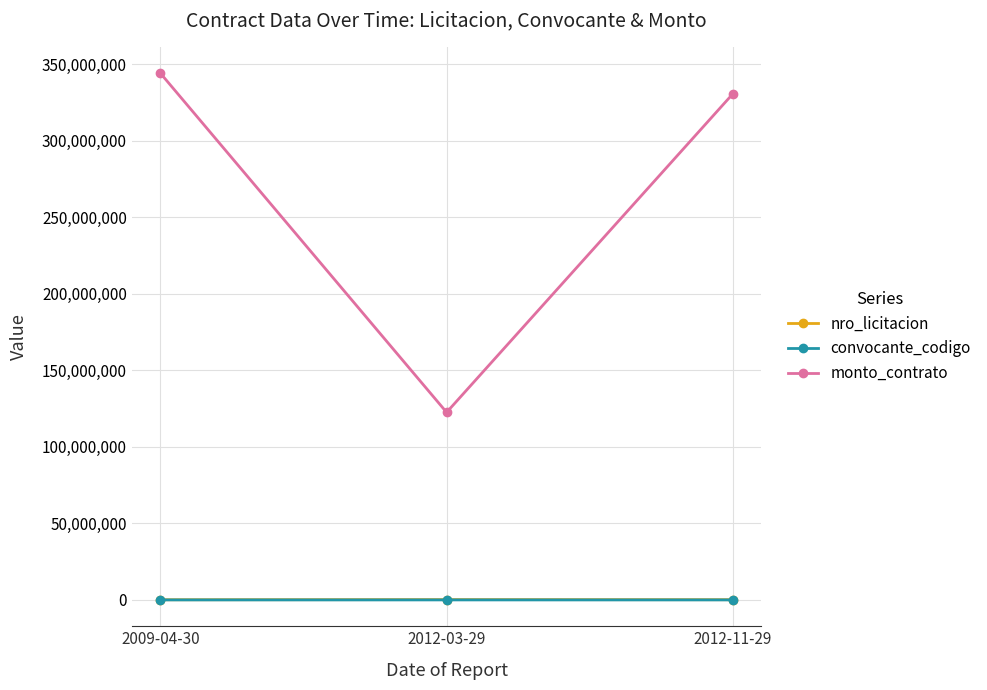

The convocante_codigo series shows 8 at 2012-03-29. True or false?

True